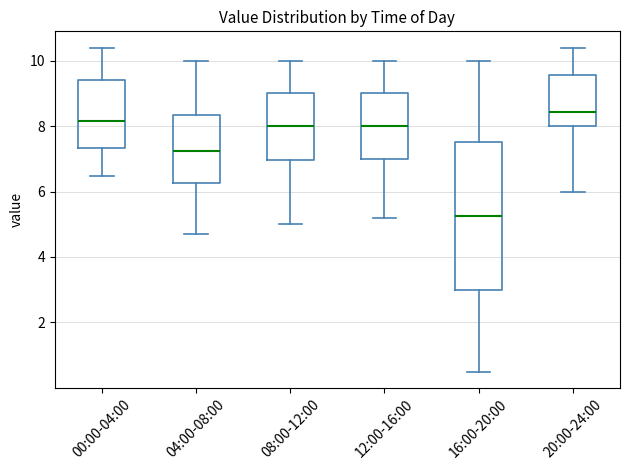

Which box has the lowest median line?

16:00-20:00